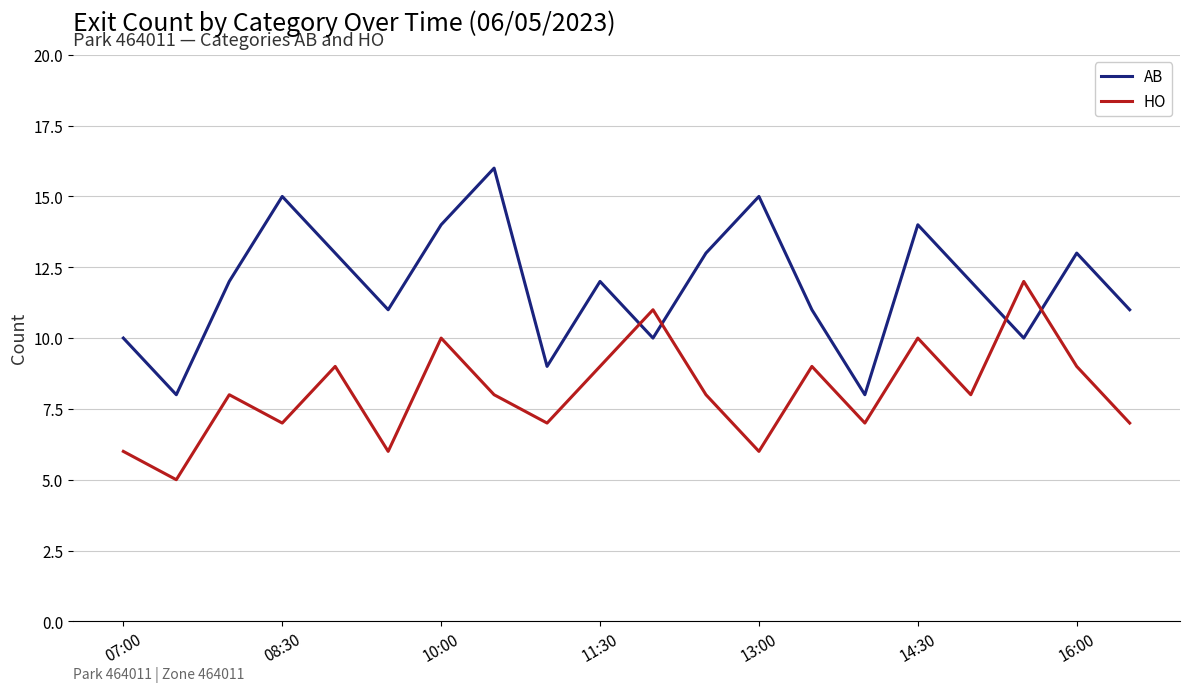

Count the number of categories in the chart.

20